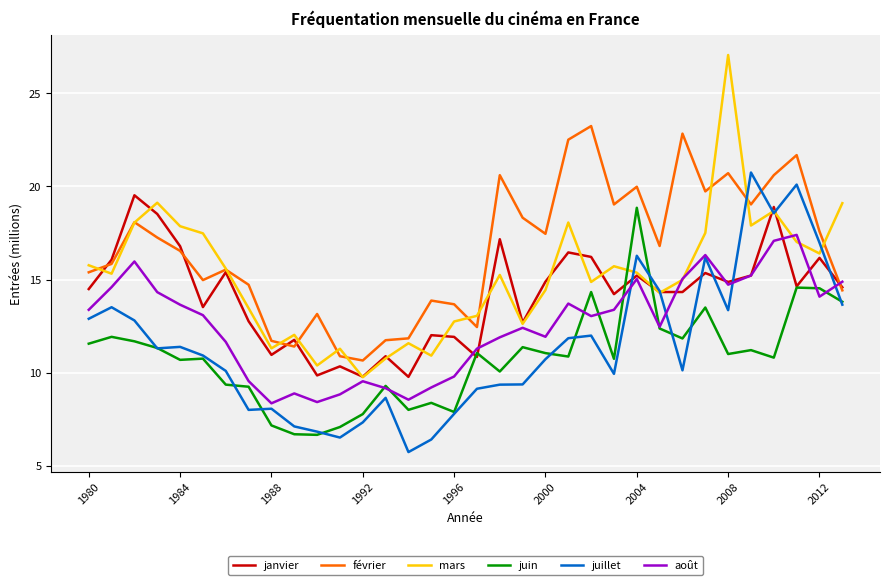

Which series has the largest range (max minus min)?

mars